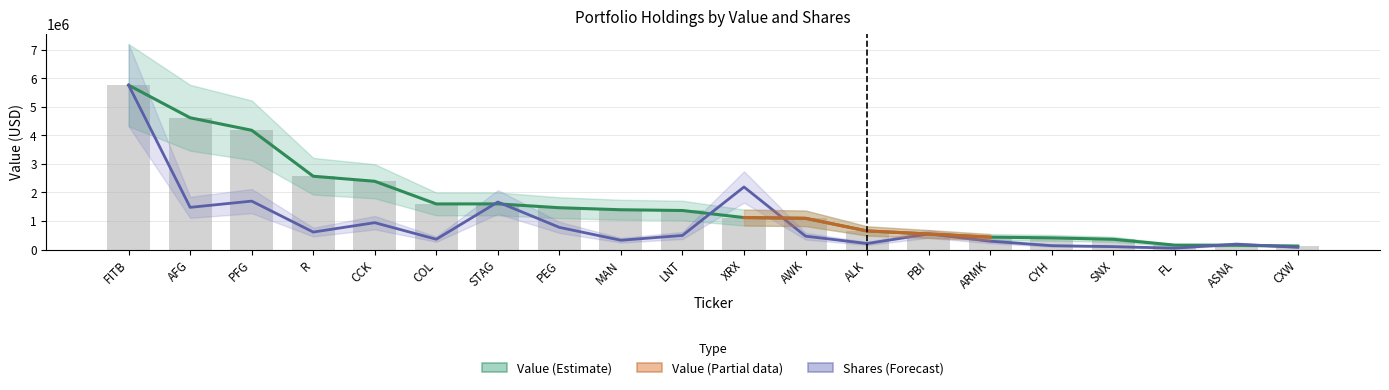

How many groups of bars are there?

20